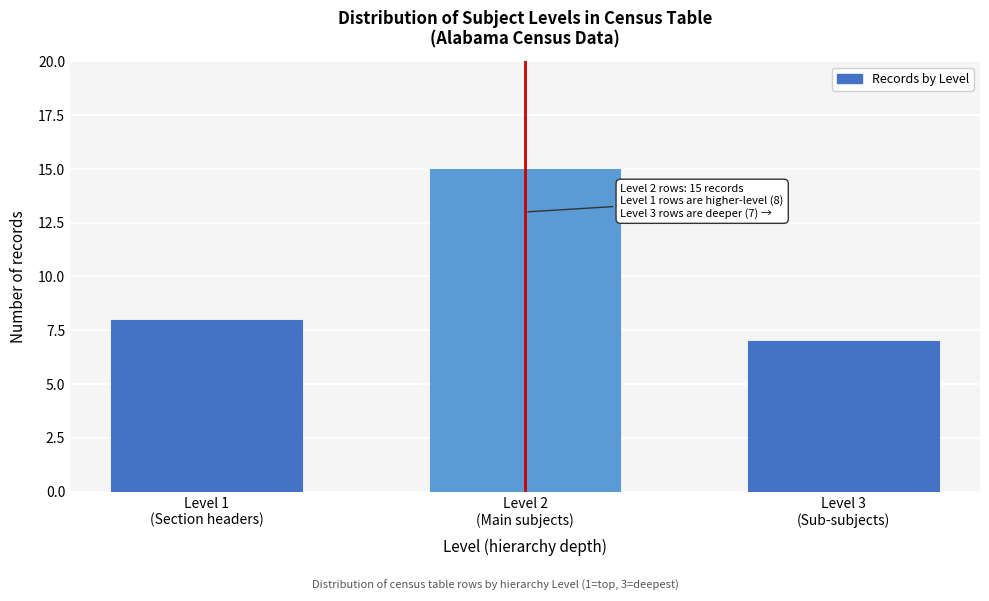

Reading left to right, transcribe all the data shown in this chart.

8	15	7